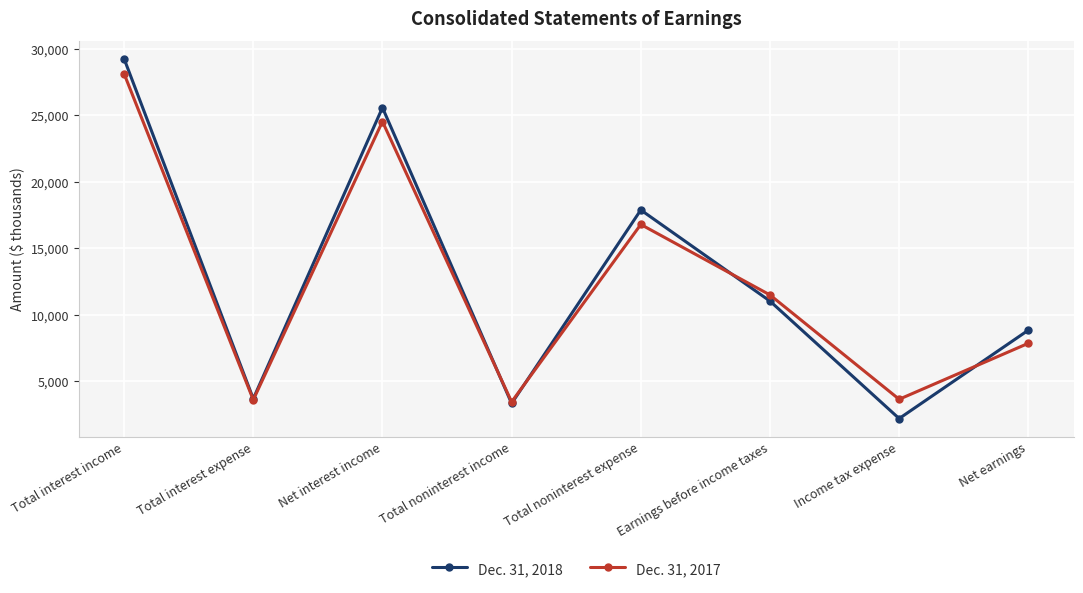

What are all the series names shown in the legend?

Dec. 31, 2018, Dec. 31, 2017